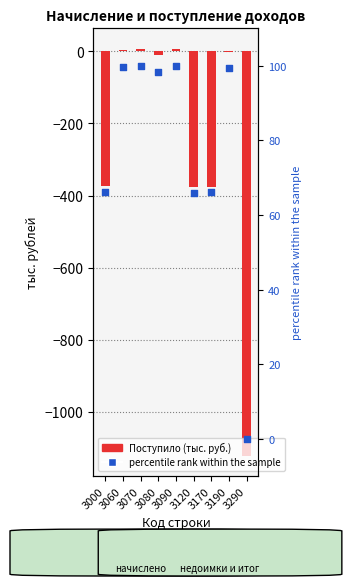

Is the value of percentile rank within the sample at 3170 greater than the value of Поступило at 3000?

Yes